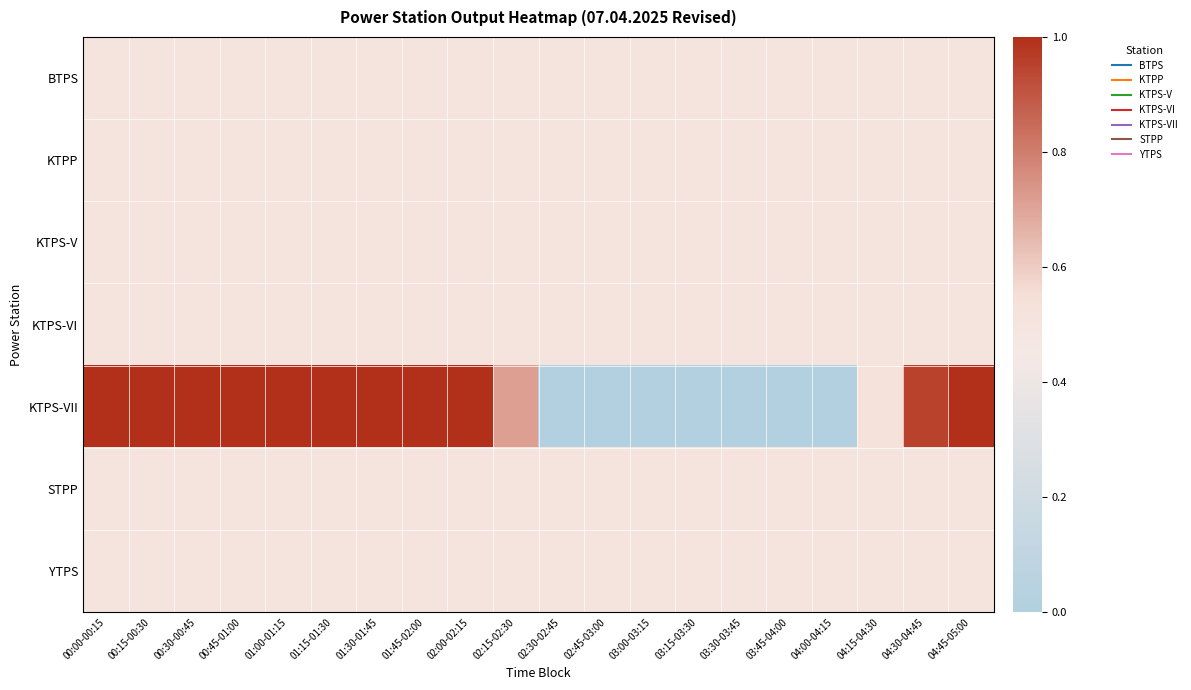

What is the total value across all series at 04:15-04:30?

3.5